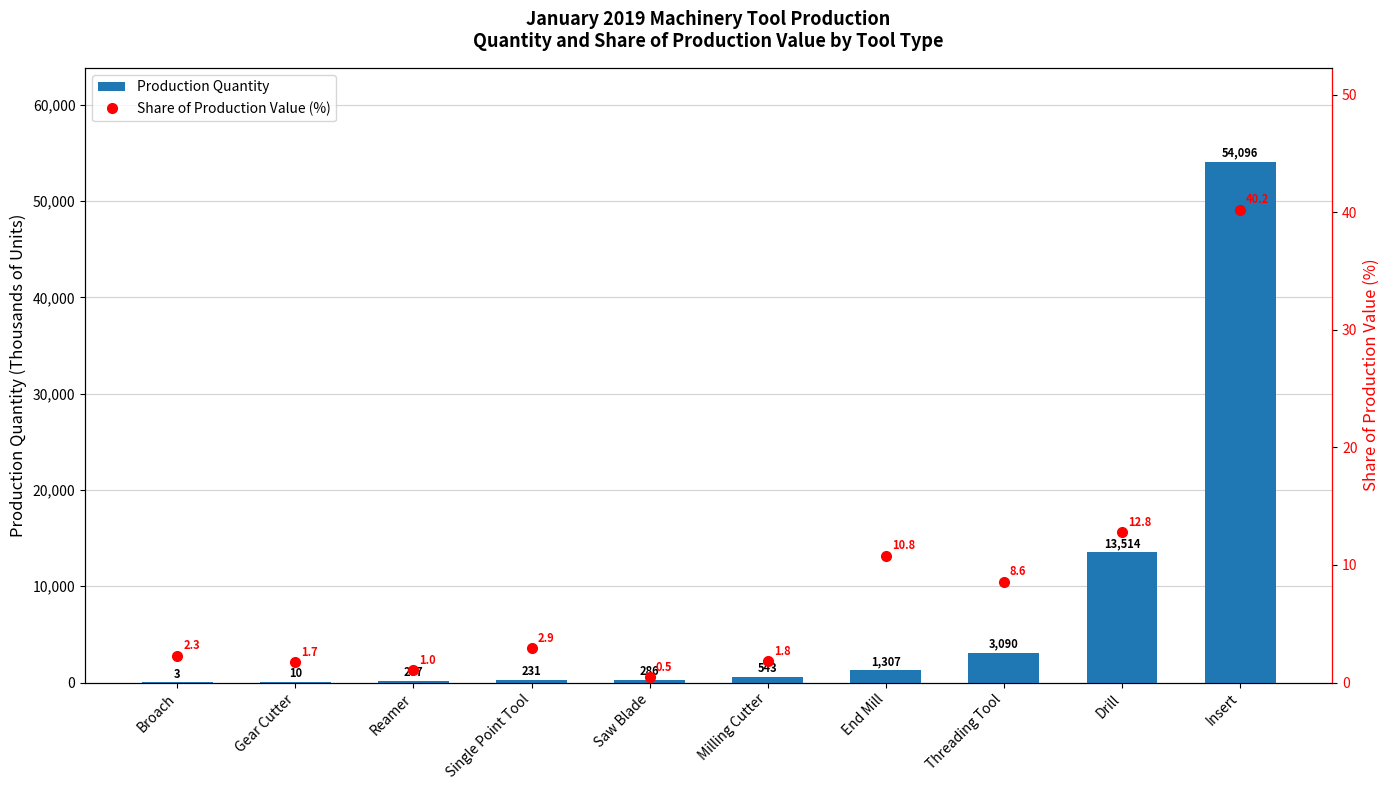

Which label corresponds to the largest value in the chart?

Insert